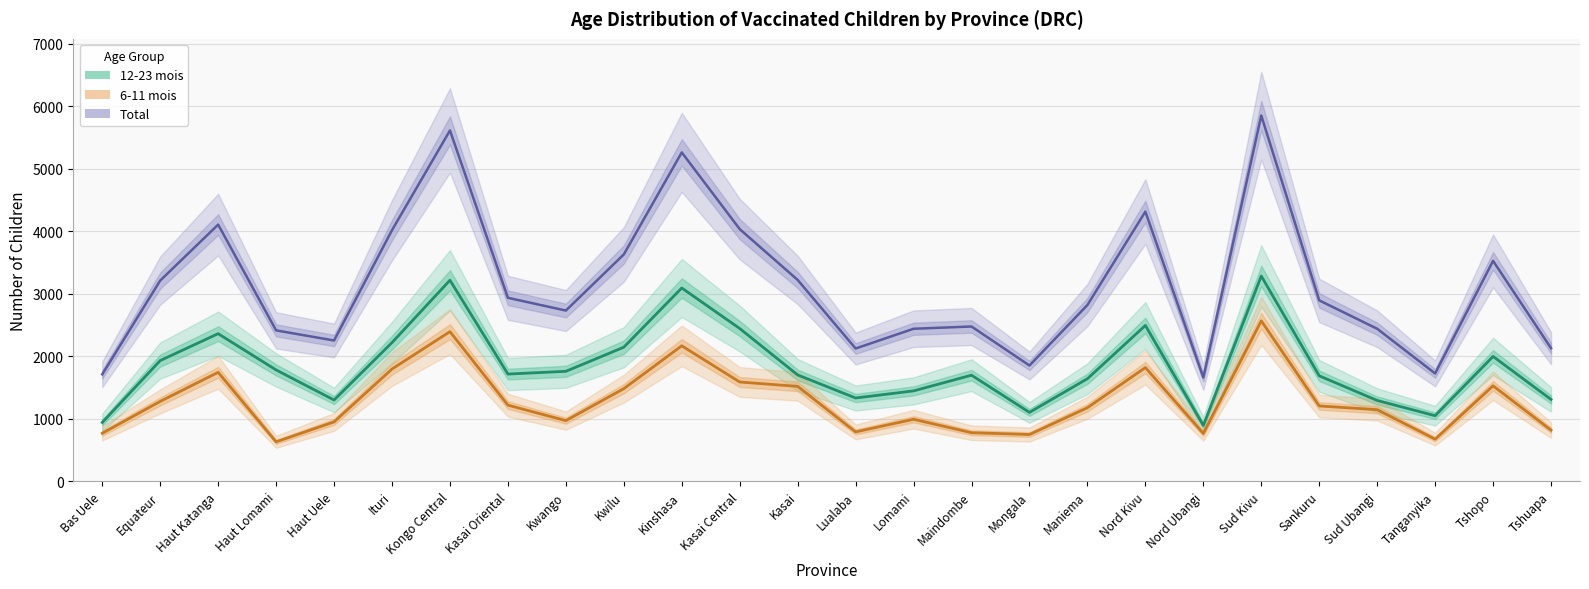

In Total, how many points are lower than both neighbors (excluding endpoints)?

6